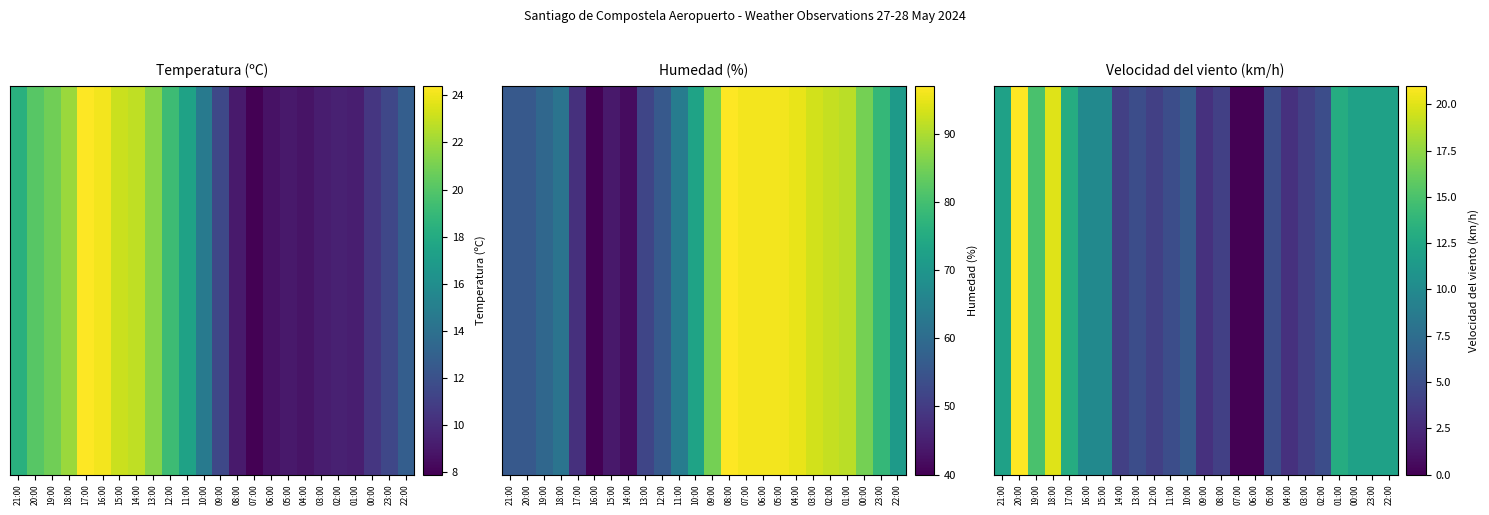

Which has a higher value, 17:00 or 20:00?

20:00